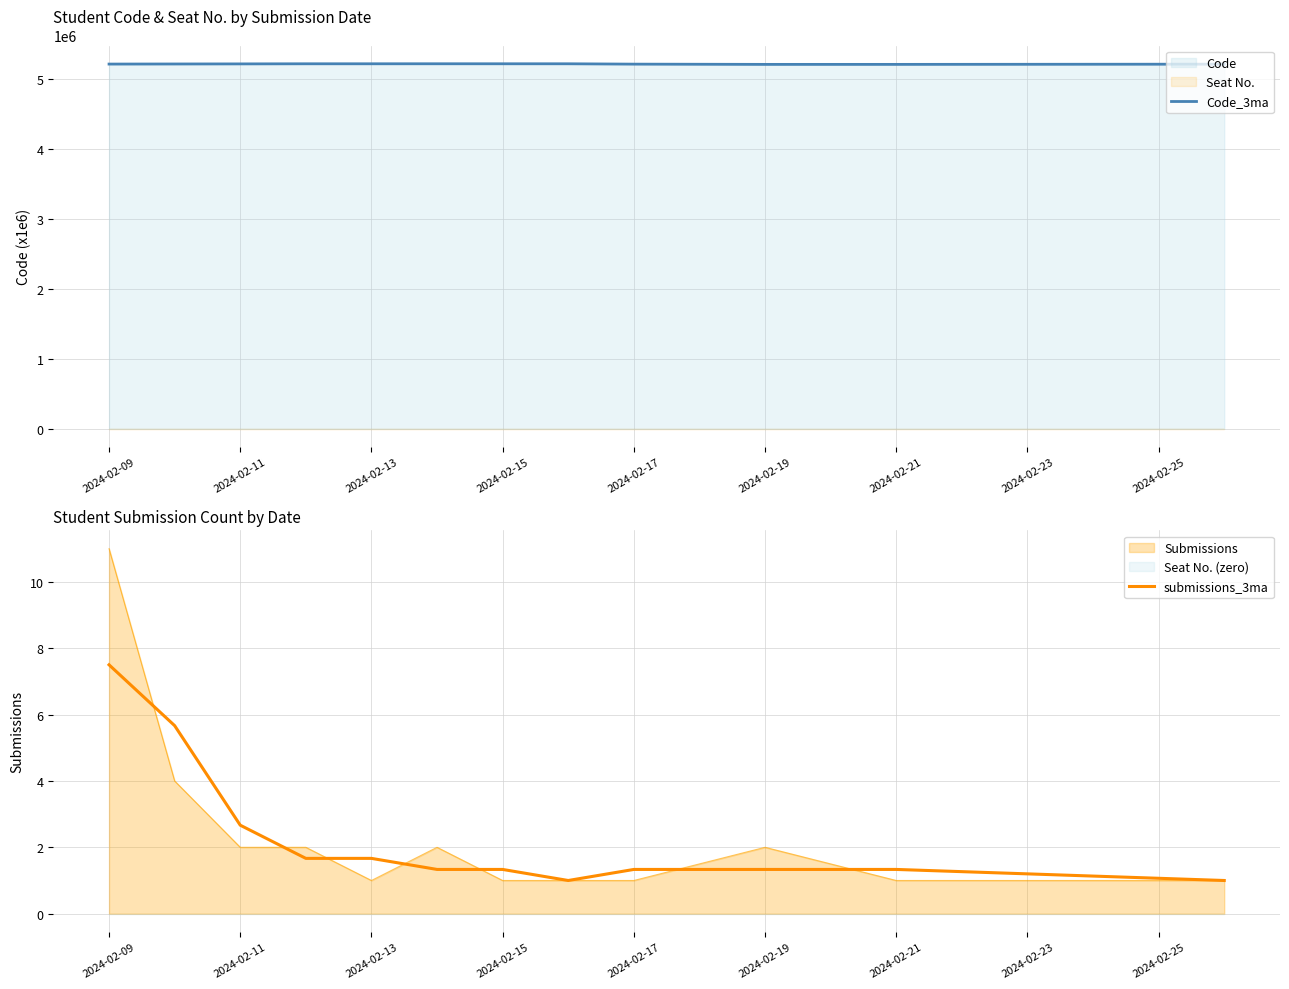

What is the minimum value for Code_3ma?

5202056.5